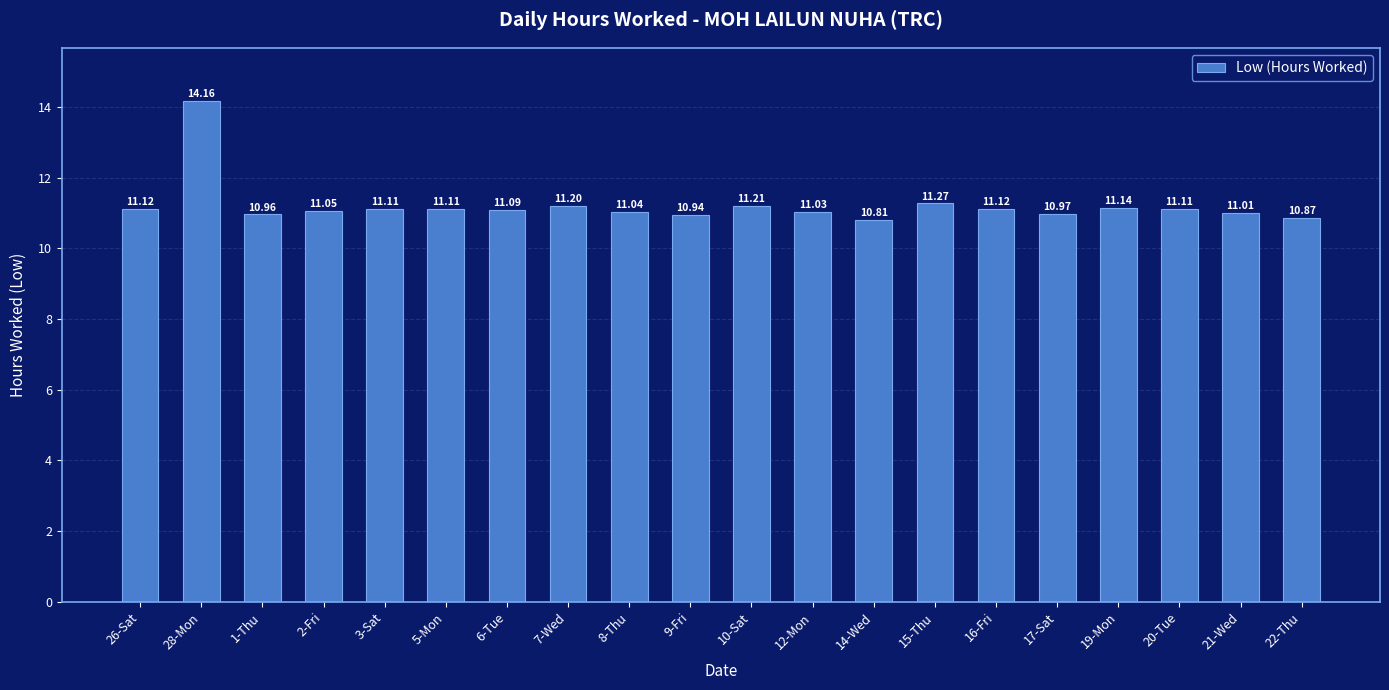

How many data points are less than 11?

5